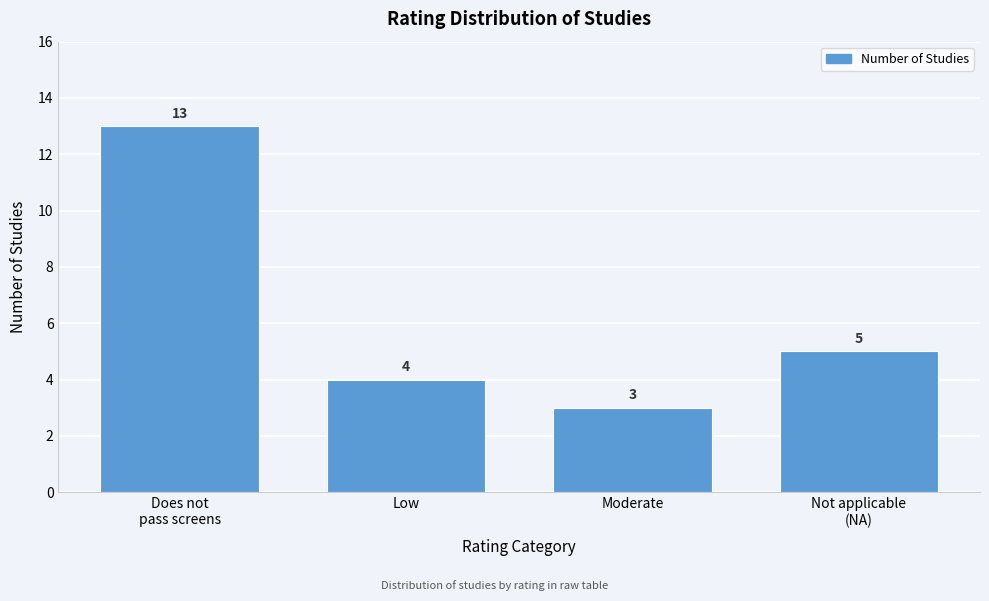

Reading right to left, transcribe all the data shown in this chart.

5	3	4	13